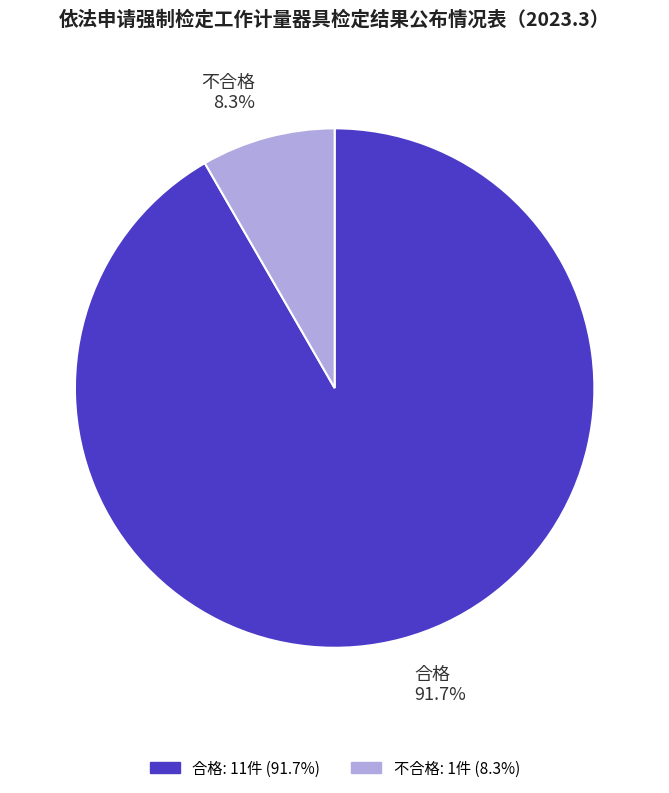

What percentage is the 合格 slice, to the nearest percent?

92%